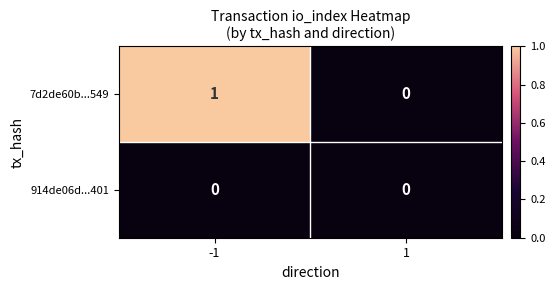

How many data points in 7d2de60b...549 are less than 1?

1